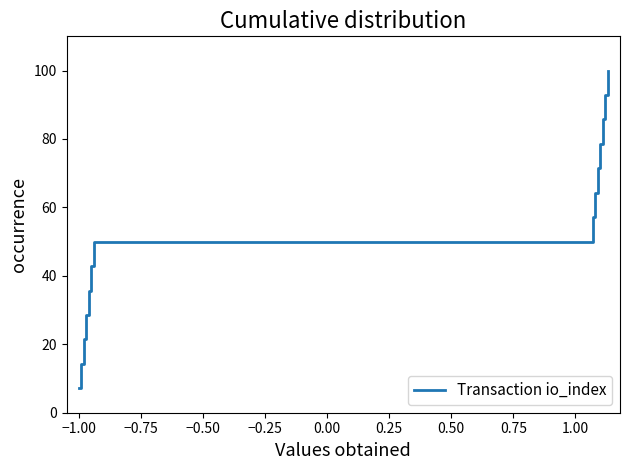

What is the smallest value displayed?

7.1